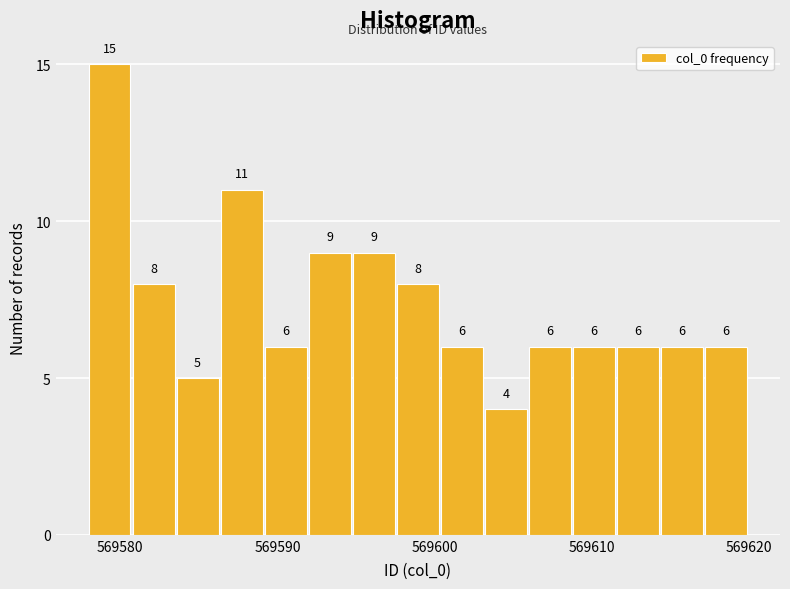

Around what value on the x-axis is the tallest bar? Give the approximate position of its centre, as read against the axis.

569579